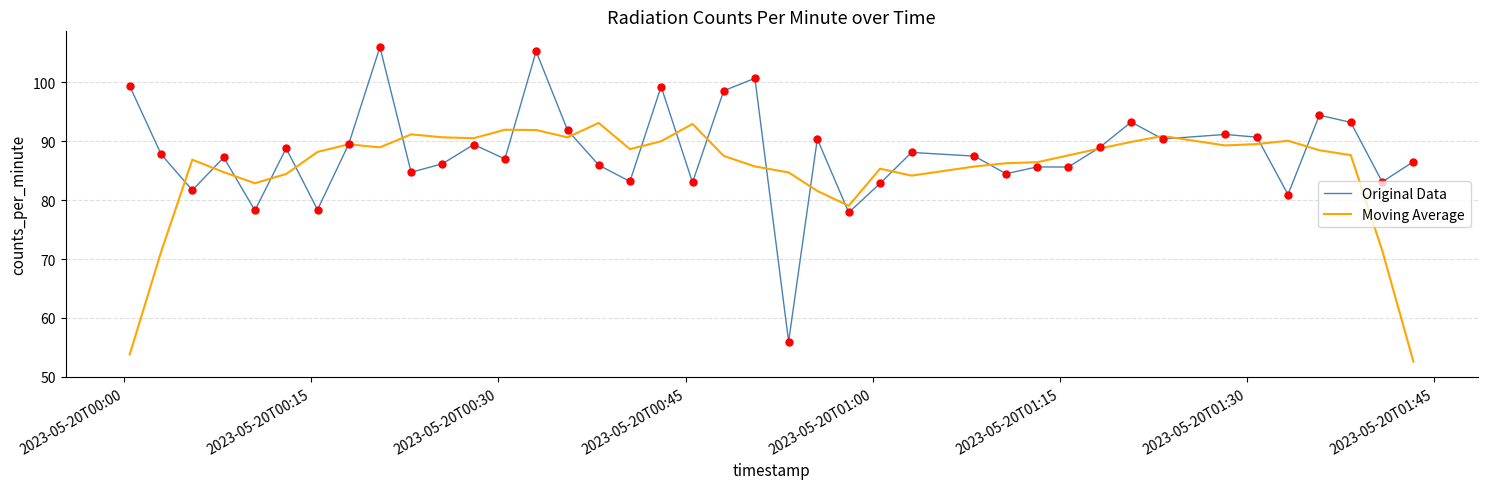

Which series has the widest spread of values?

Original Data